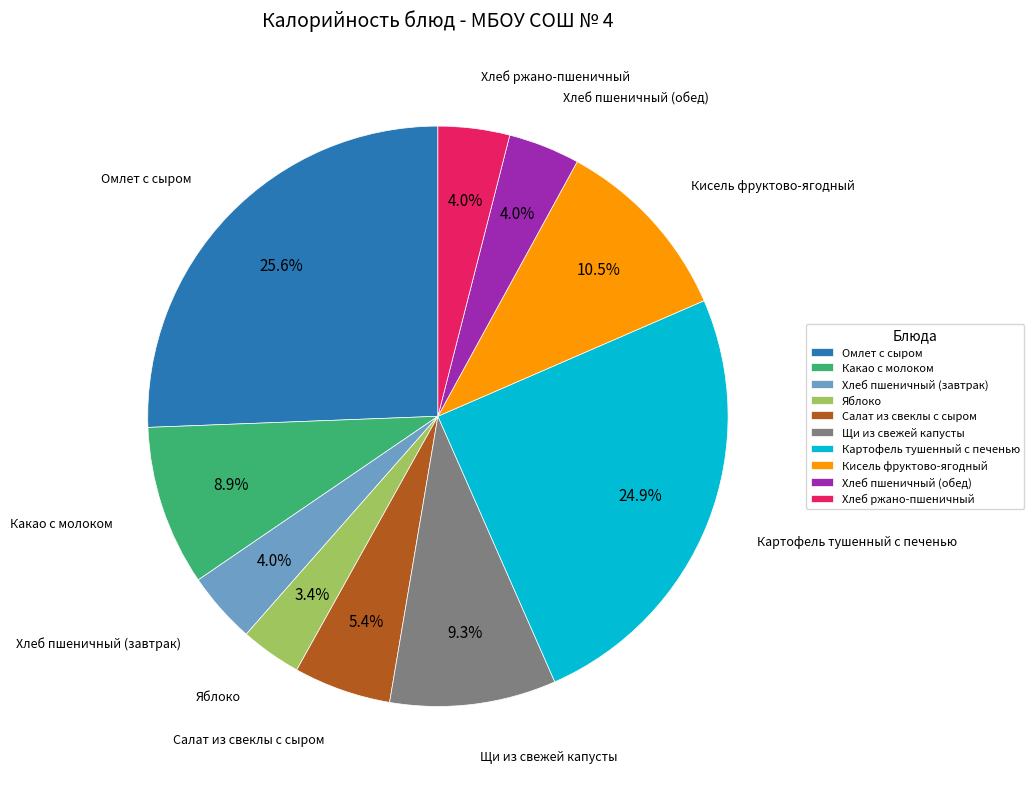

Is there any slice that represents more than half of the pie?

No